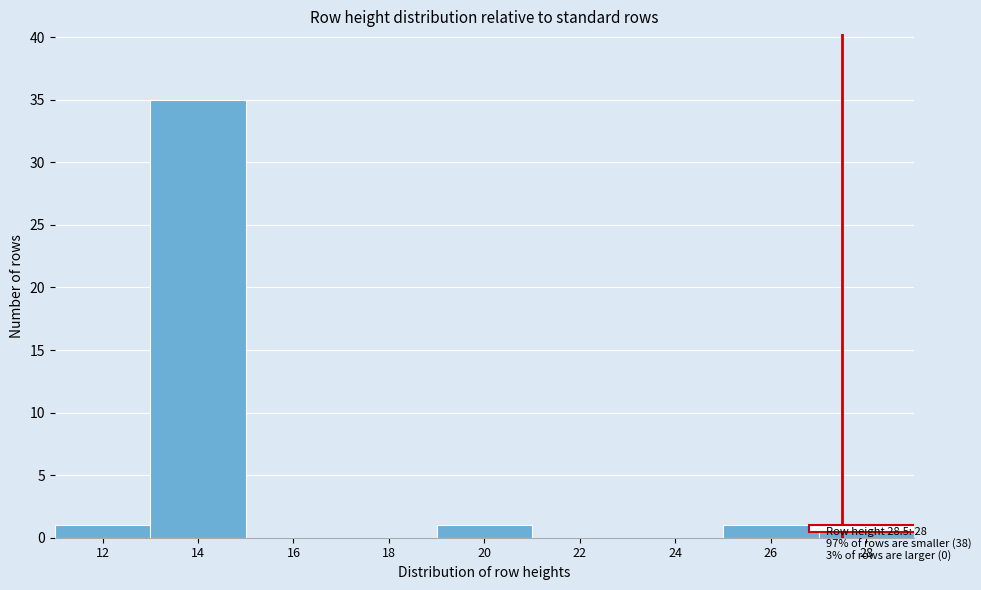

Reading right to left, transcribe all the data shown in this chart.

28=1	26=1	24=0	22=0	20=1	18=0	16=0	14=35	12=1